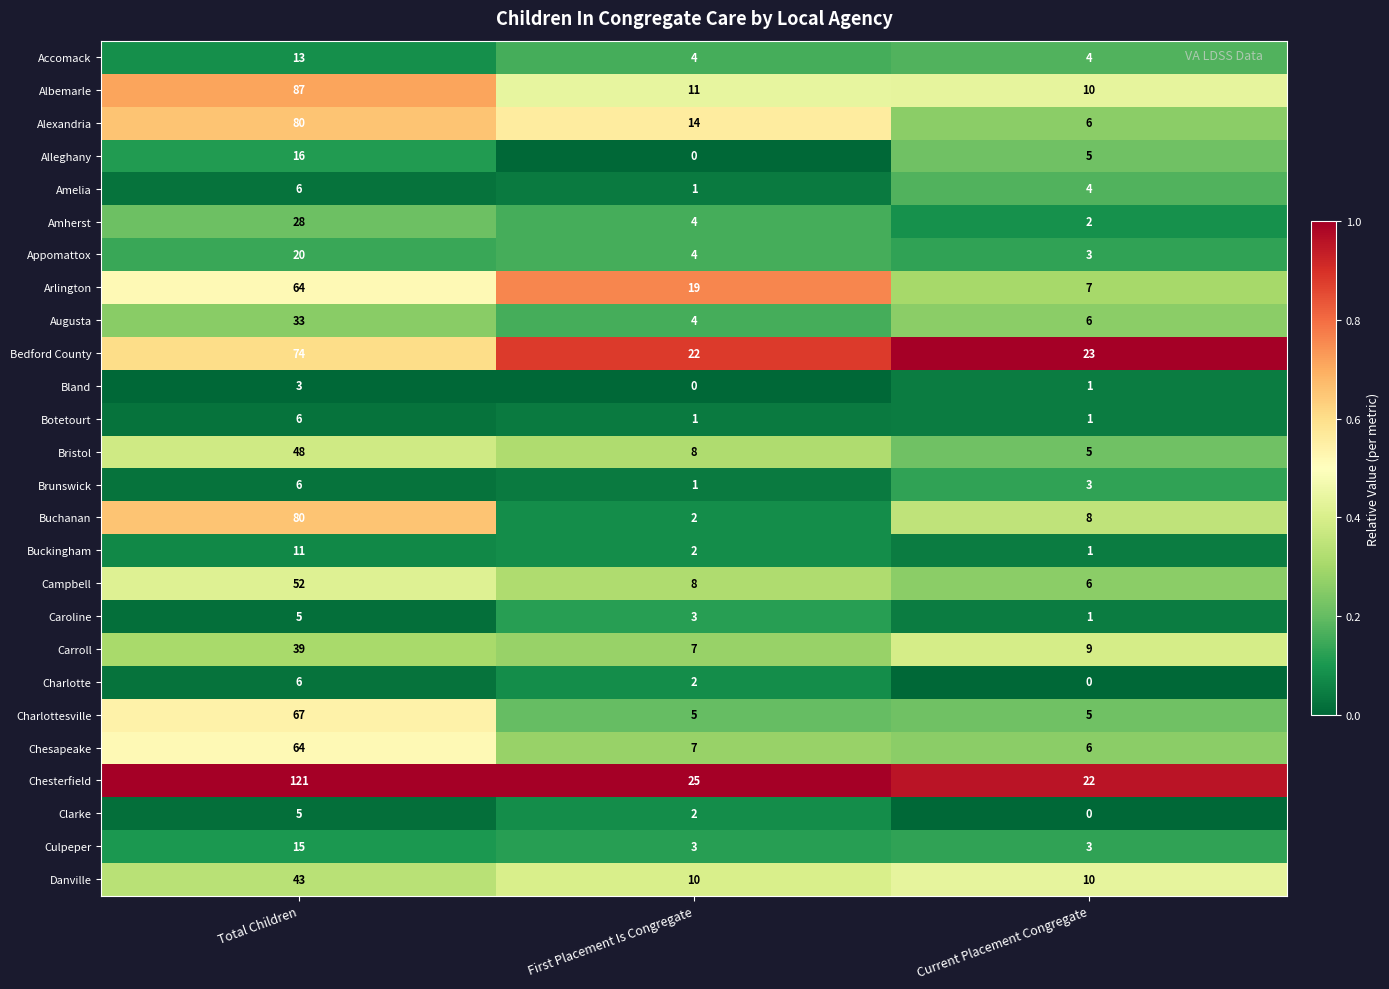

The Alexandria series shows 80 at Total Children. True or false?

True